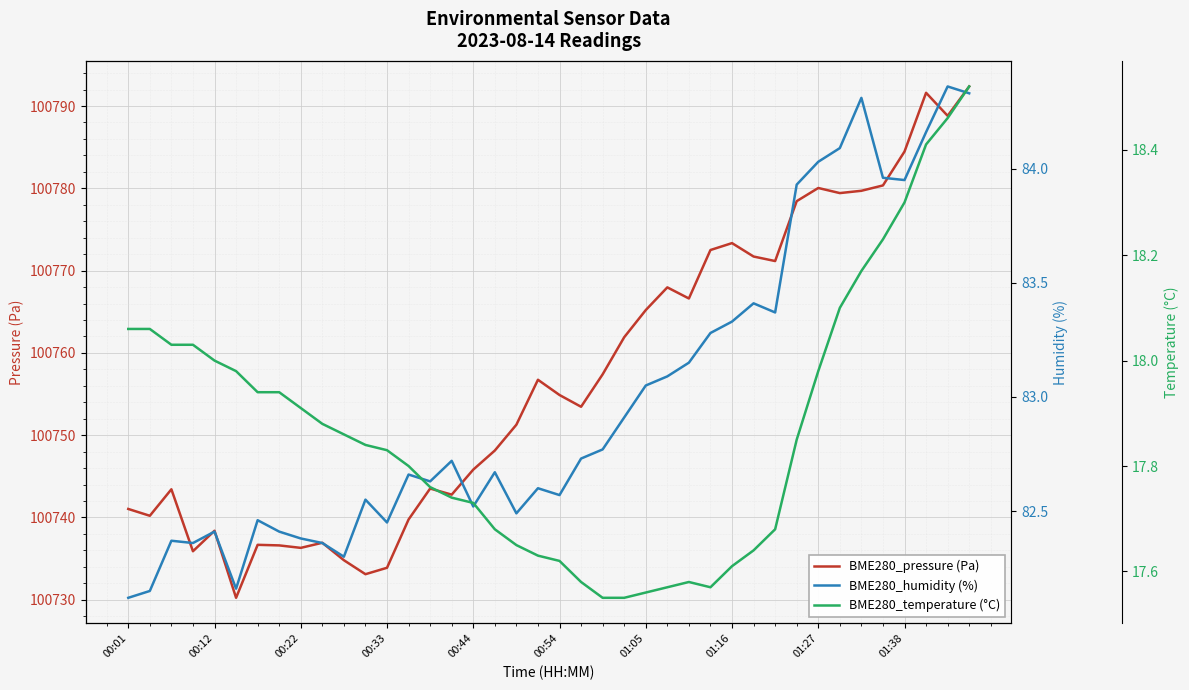

The BME280_pressure (Pa) series shows 54789.1 at 30. True or false?

False